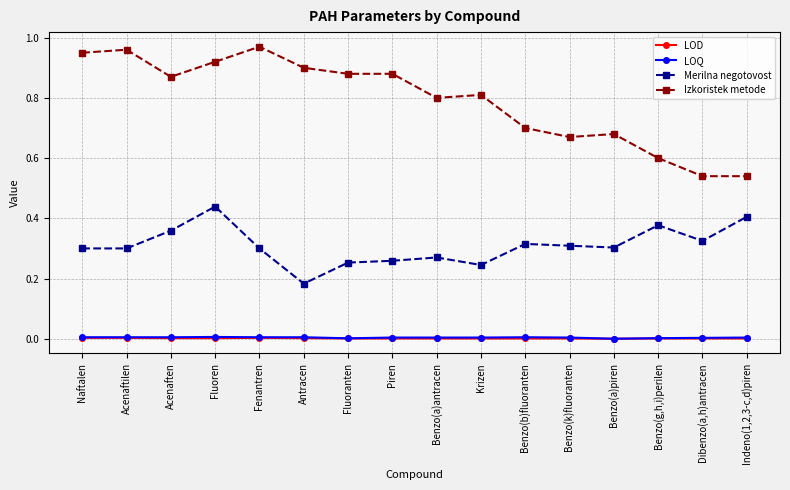

What is the difference between the highest and lowest values at Krizen?

0.8